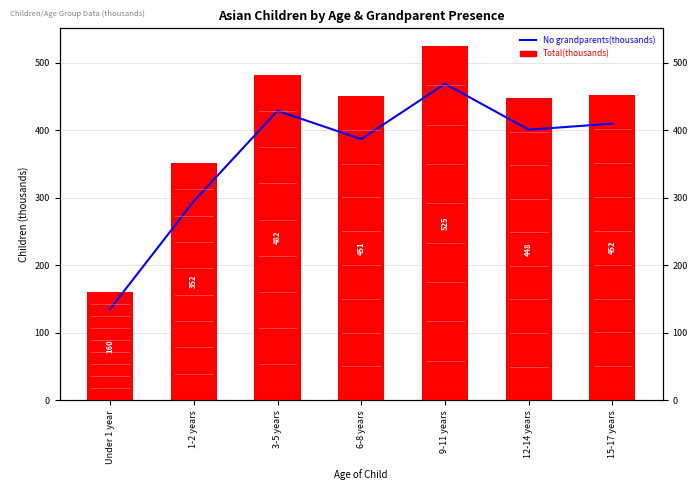

Read the Total value at 3-5 years.

482